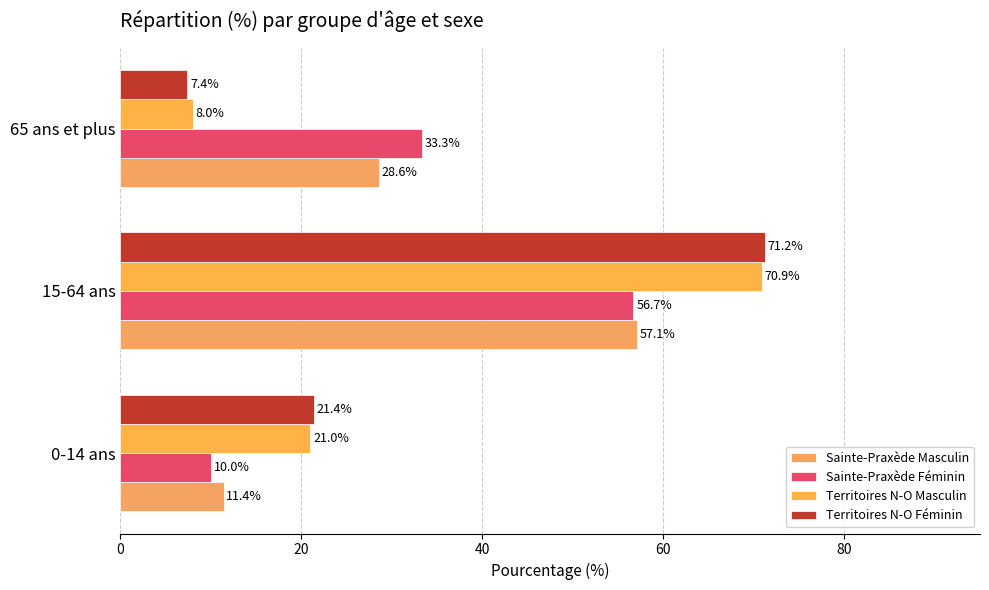

What are all the series names shown in the legend?

Sainte-Praxède Masculin, Sainte-Praxède Féminin, Territoires N-O Masculin, Territoires N-O Féminin